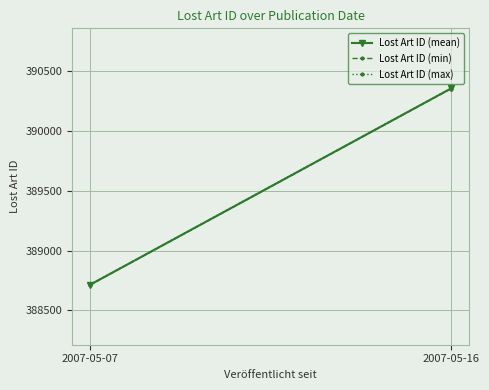

Reading left to right, transcribe all the data shown in this chart.

Lost Art ID (mean): 2007-05-07=388715.0	2007-05-16=390355.5
Lost Art ID (min): 2007-05-07=388713.0	2007-05-16=390353.0
Lost Art ID (max): 2007-05-07=388717.0	2007-05-16=390358.0